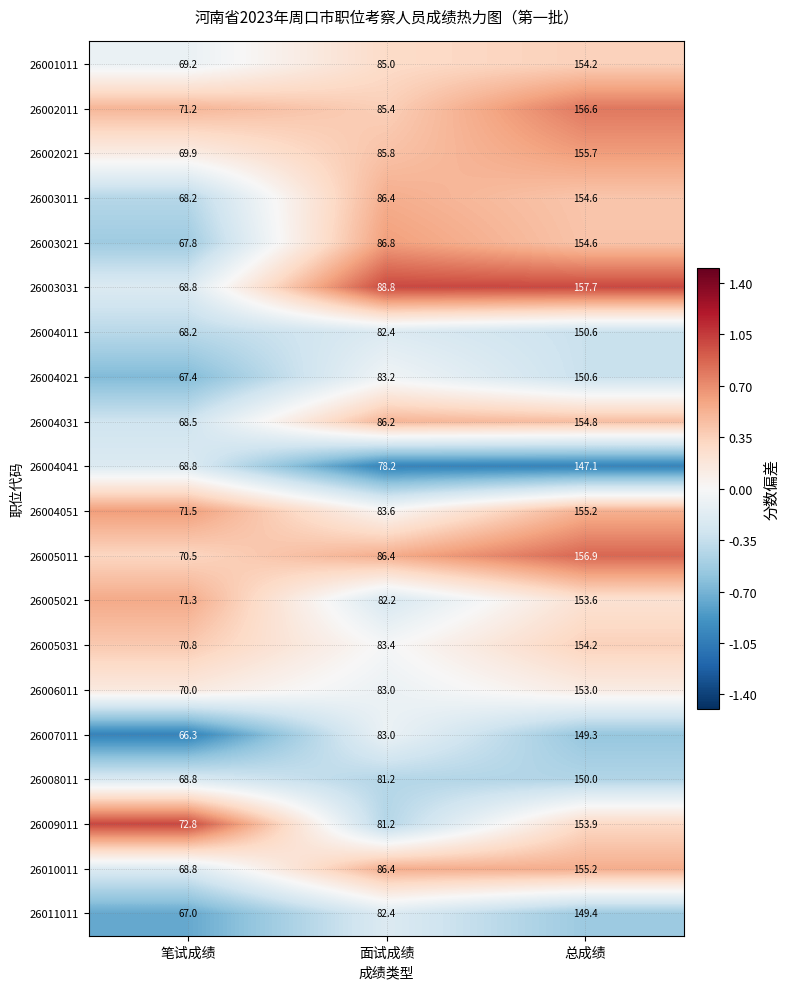

Read the 26004021 value at 笔试成绩.

67.4